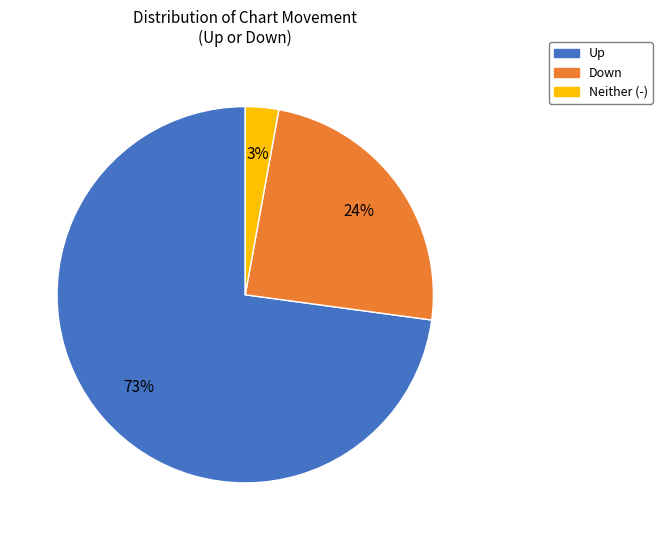

Does any single category account for the majority?

Yes